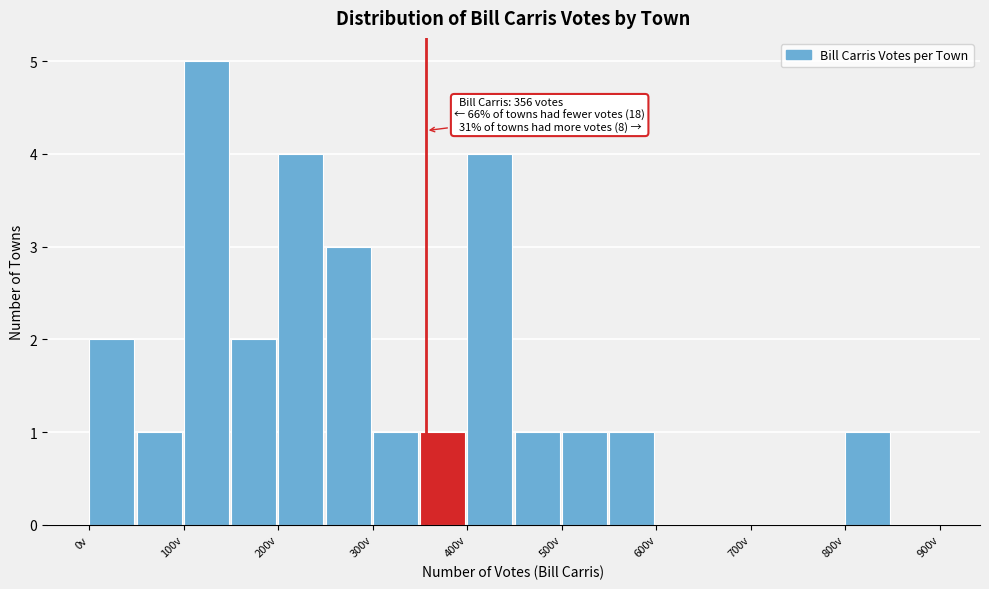

Over which range of the x-axis is the bar tallest?

100 to 150